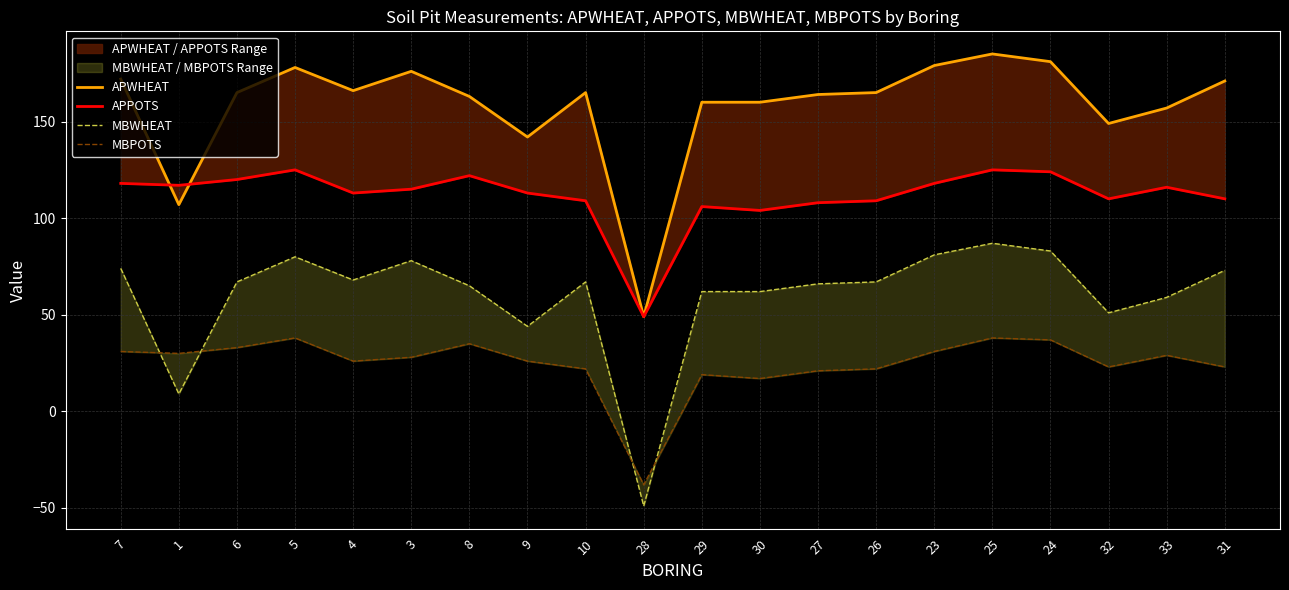

True or false: MBWHEAT and APWHEAT cross at least once.

False